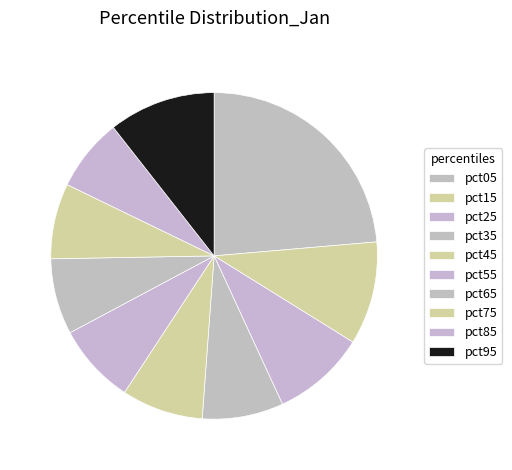

How many slices are in this pie chart?

10